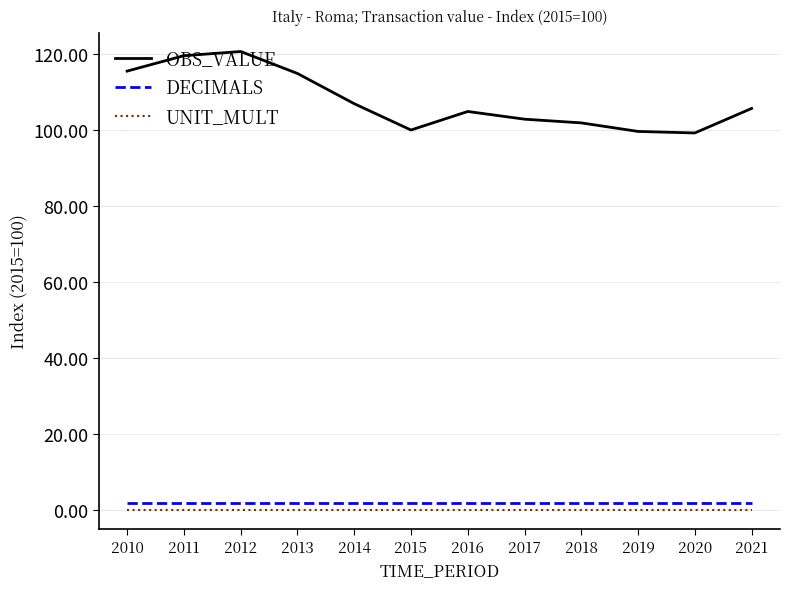

Is the value of UNIT_MULT at 2013 greater than the value of OBS_VALUE at 2013?

No